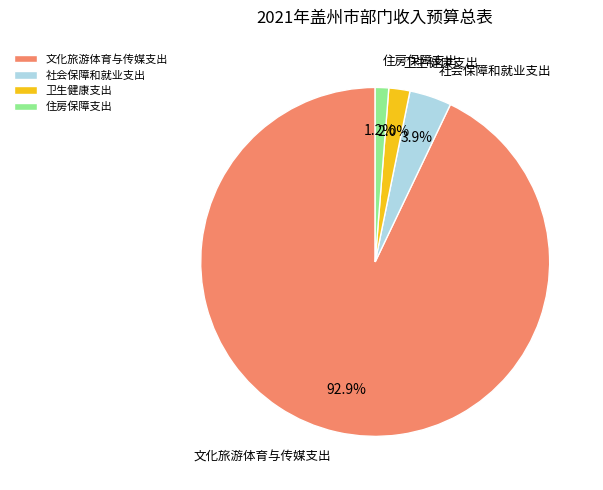

What percentage is the 卫生健康支出 slice, to the nearest percent?

2%